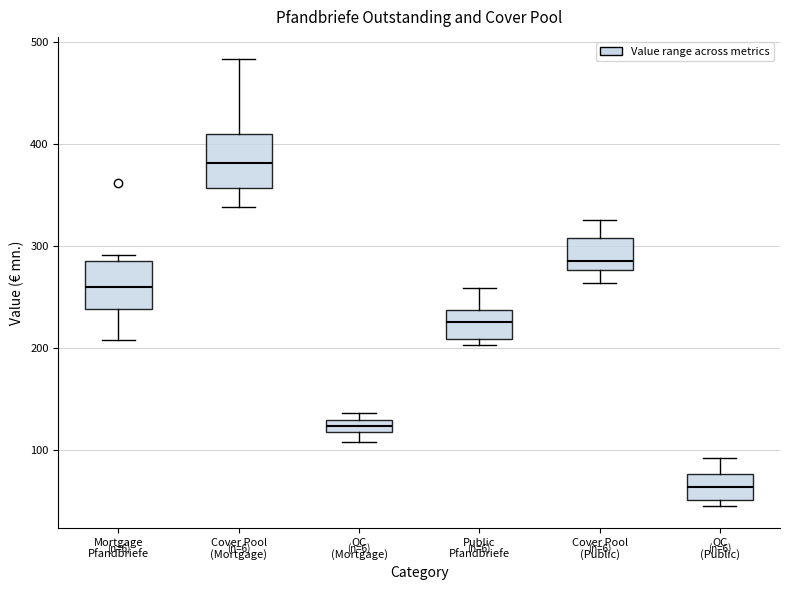

Where is the upper edge of the box for Public Pfandbriefe on the y-axis? The values are not printed on the chart, so give them approximately, as read against the axis.

240